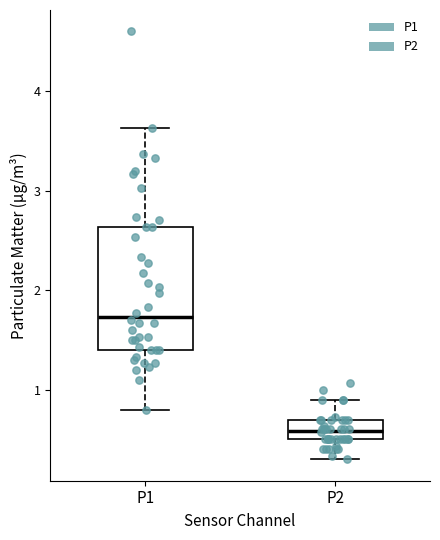

Which box has the lowest median line?

P2